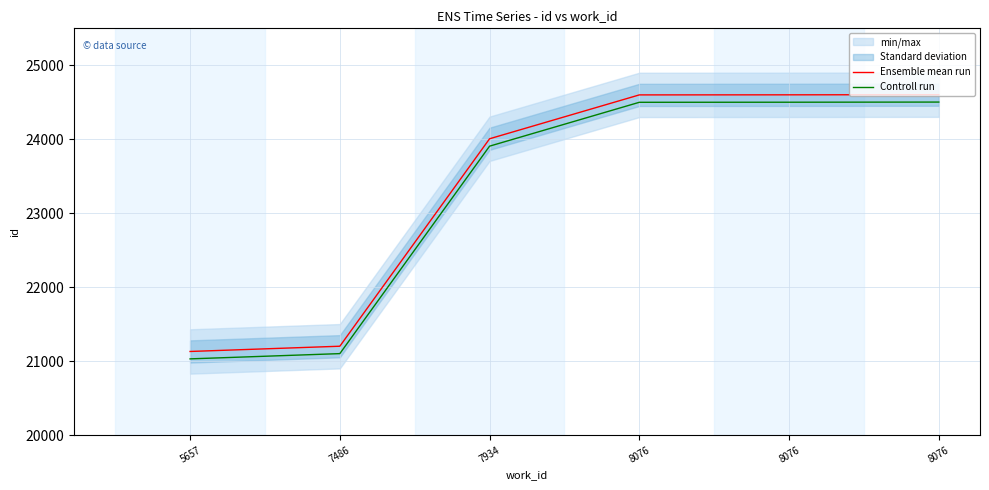

At which label does Ensemble mean run reach its minimum?

5657